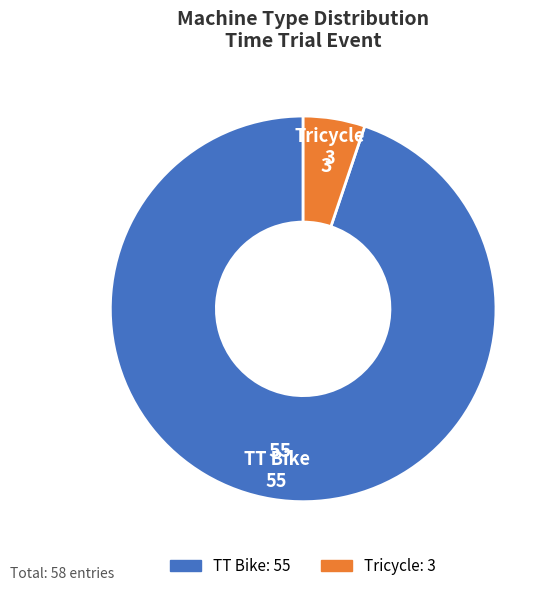

Which slice is the smallest?

Tricycle